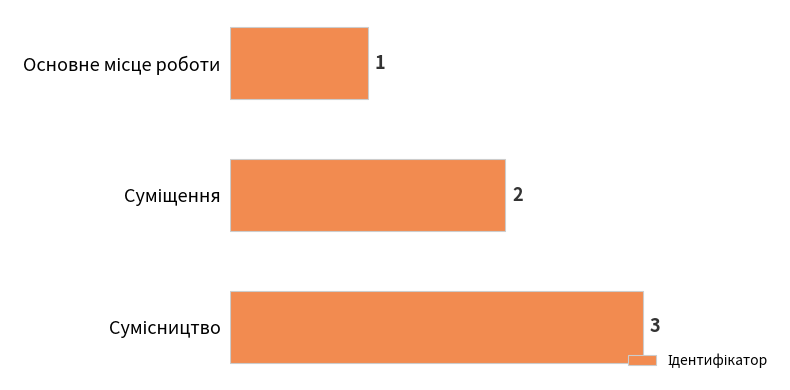

What is the greatest value displayed?

3